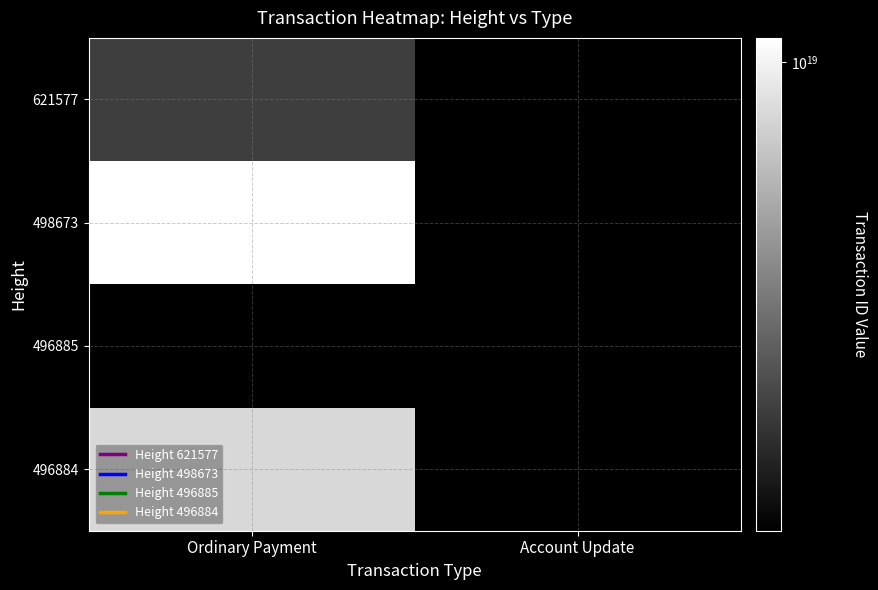

Which has a higher value, Account Update or Ordinary Payment?

Ordinary Payment